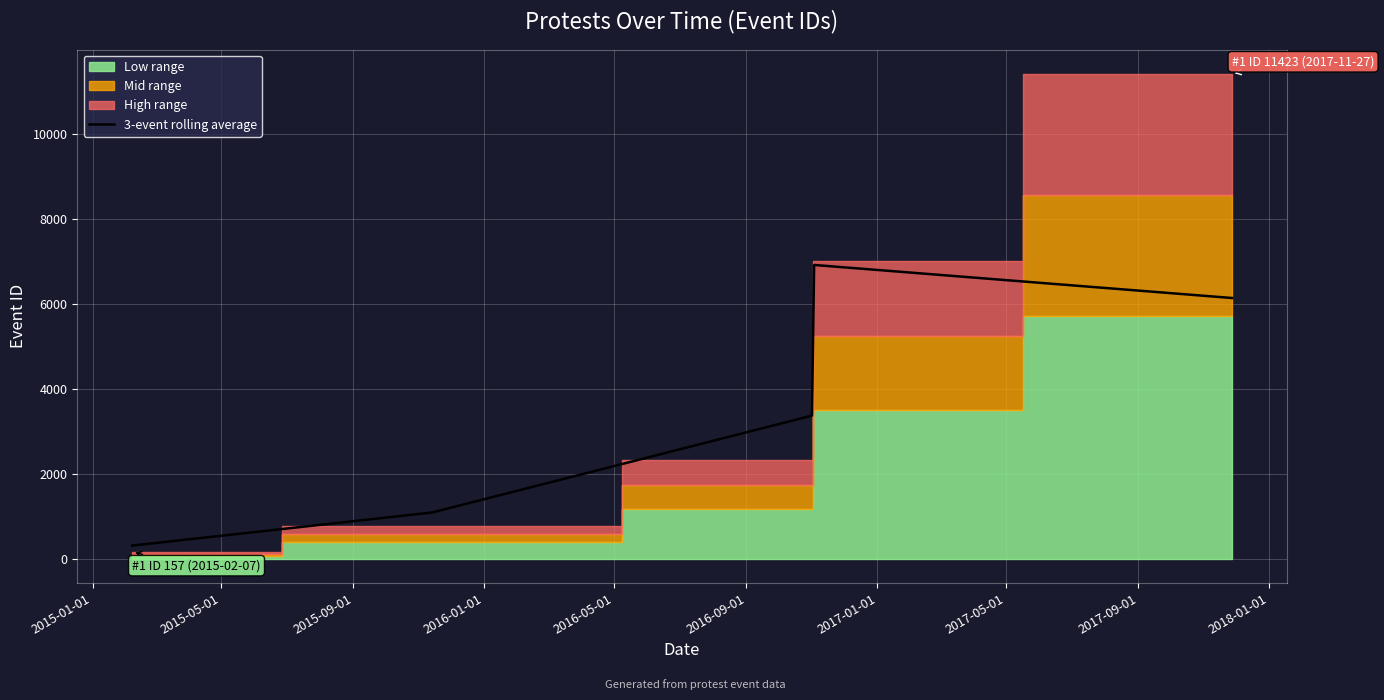

Does the chart display data point markers on the line(s)?

No